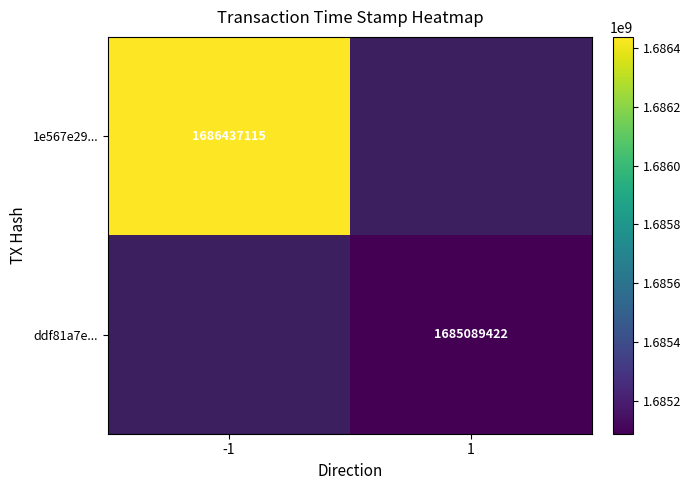

True or false: ddf81a7e... has a value of 416989849 at 1.

False